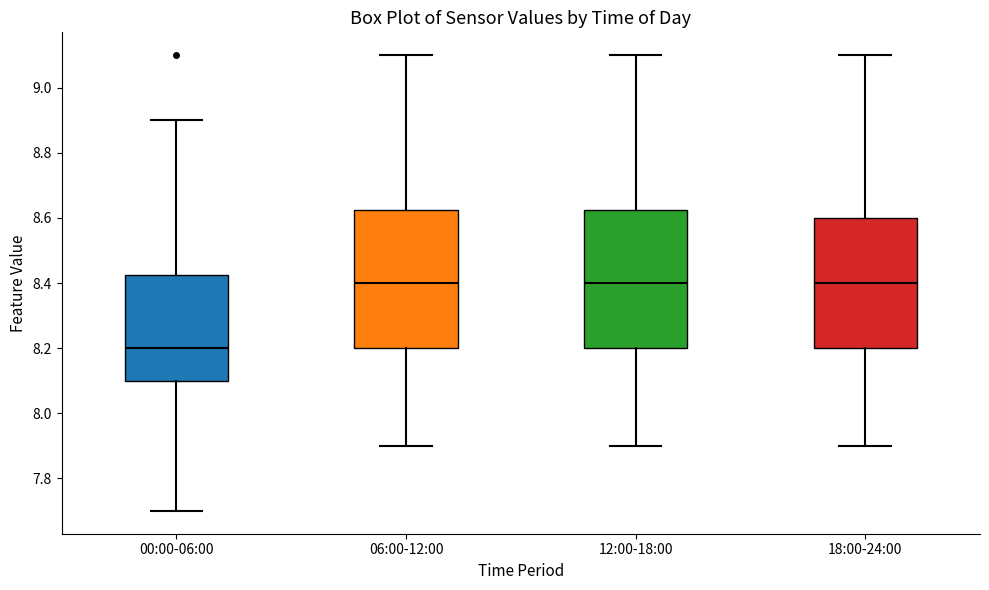

Where does the median line of the box for 06:00-12:00 sit on the y-axis? The values are not printed on the chart, so give them approximately, as read against the axis.

8.40